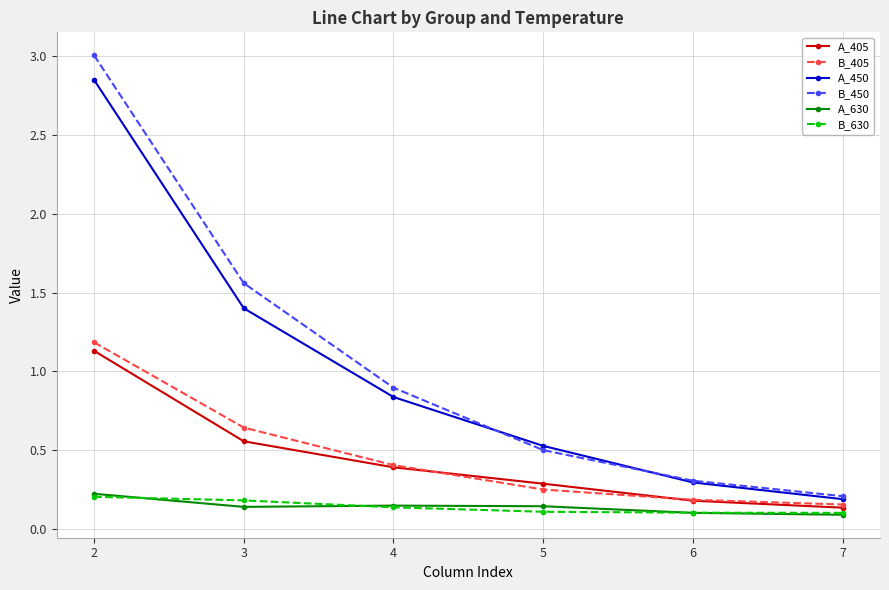

At which label does B_405 reach its minimum?

7